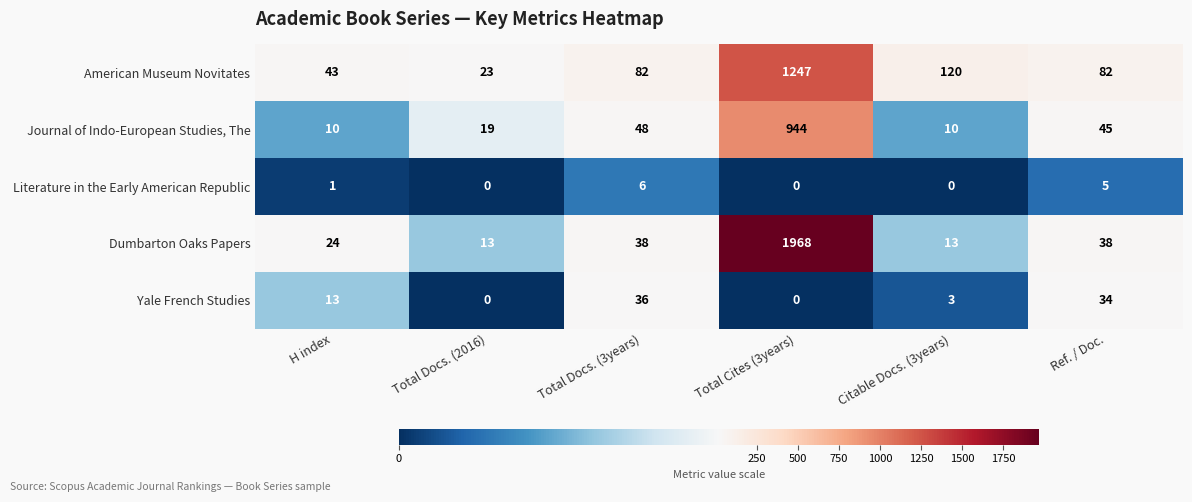

Reading left to right, list all the values displayed in this chart.

American Museum Novitates: 43	23	82	1247	120	82
Journal of Indo-European Studies, The: 10	19	48	944	10	45
Literature in the Early American Republic: 1	0	6	0	0	5
Dumbarton Oaks Papers: 24	13	38	1968	13	38
Yale French Studies: 13	0	36	0	3	34